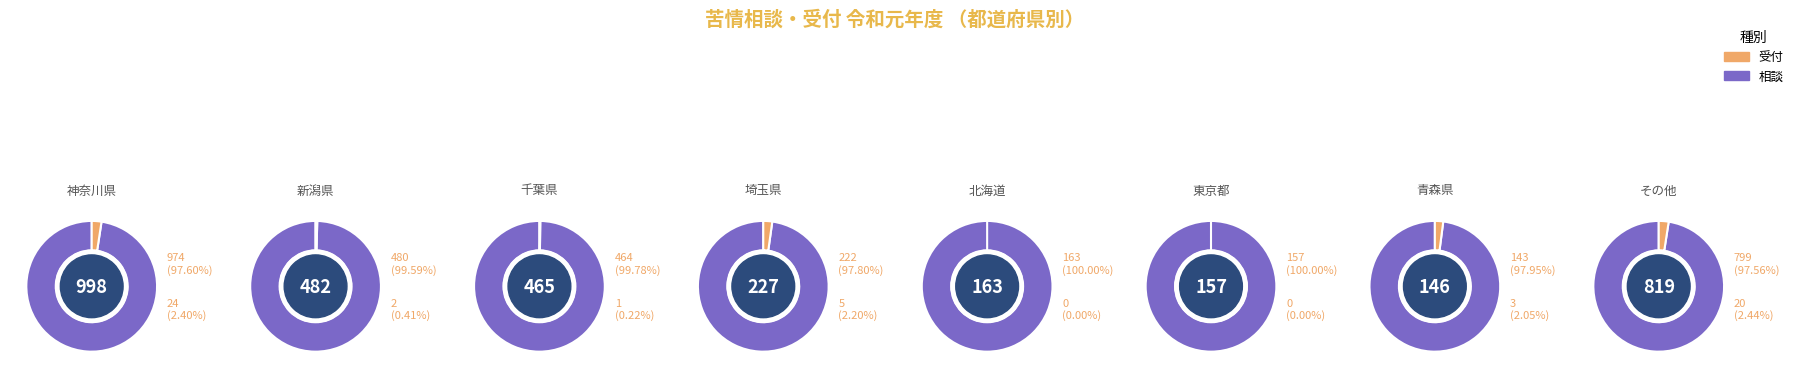

What is the largest slice in the pie chart?

神奈川県